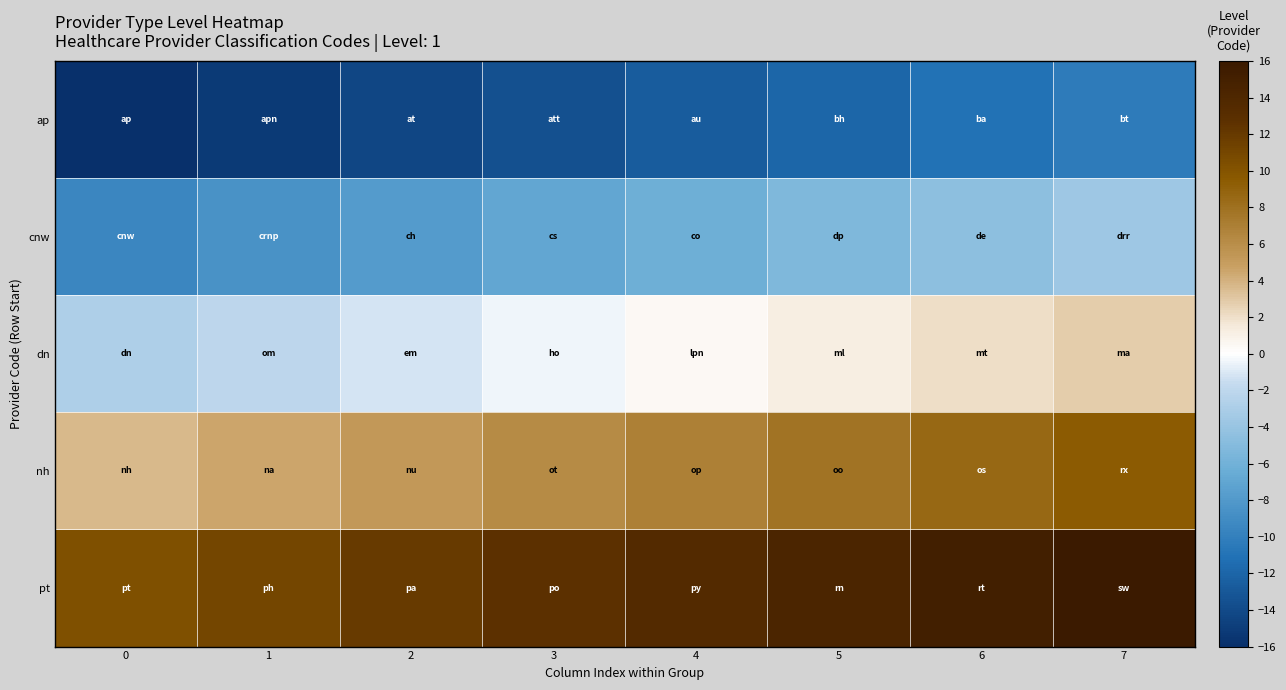

Which category has the highest value across all series?

7